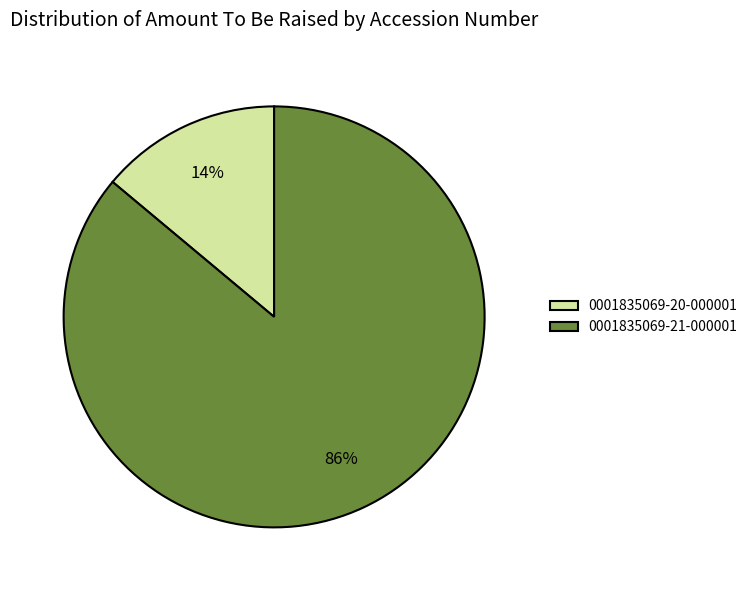

What is the smallest slice in the pie chart?

0001835069-20-000001